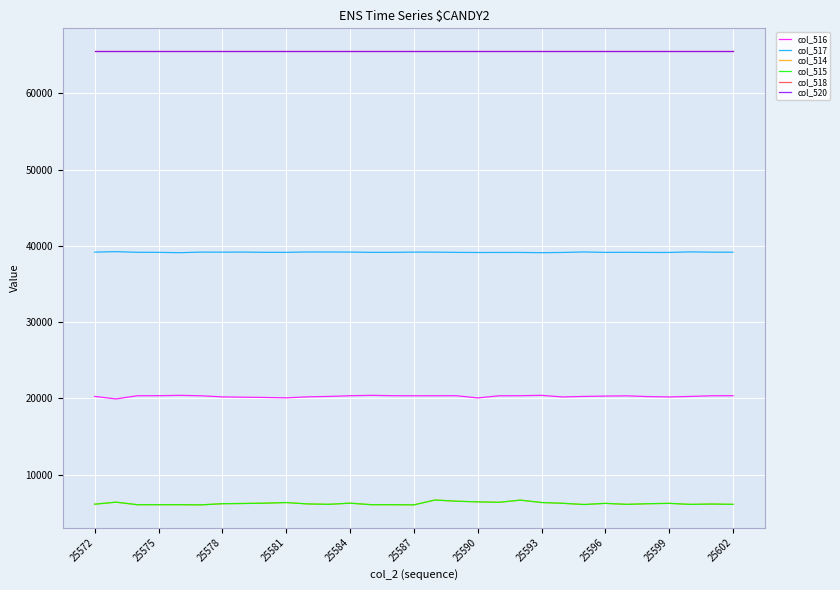

Is this an area chart (filled region under the line)?

No